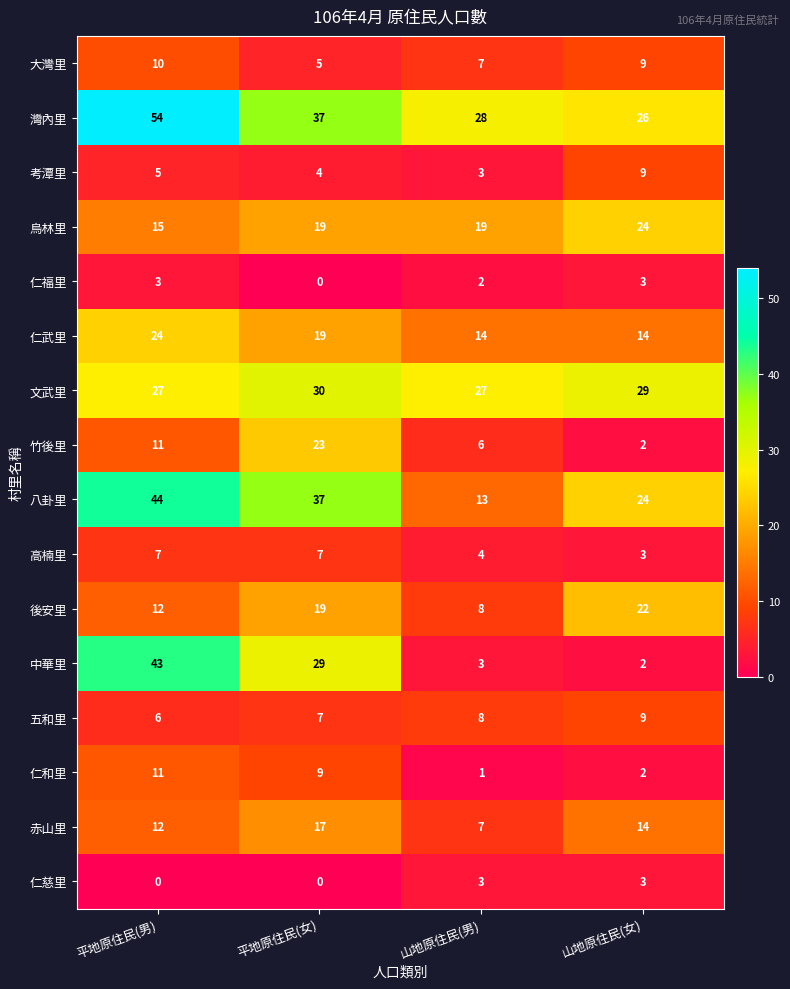

What is the approximate value of 高楠里 at 平地原住民(女)?

7